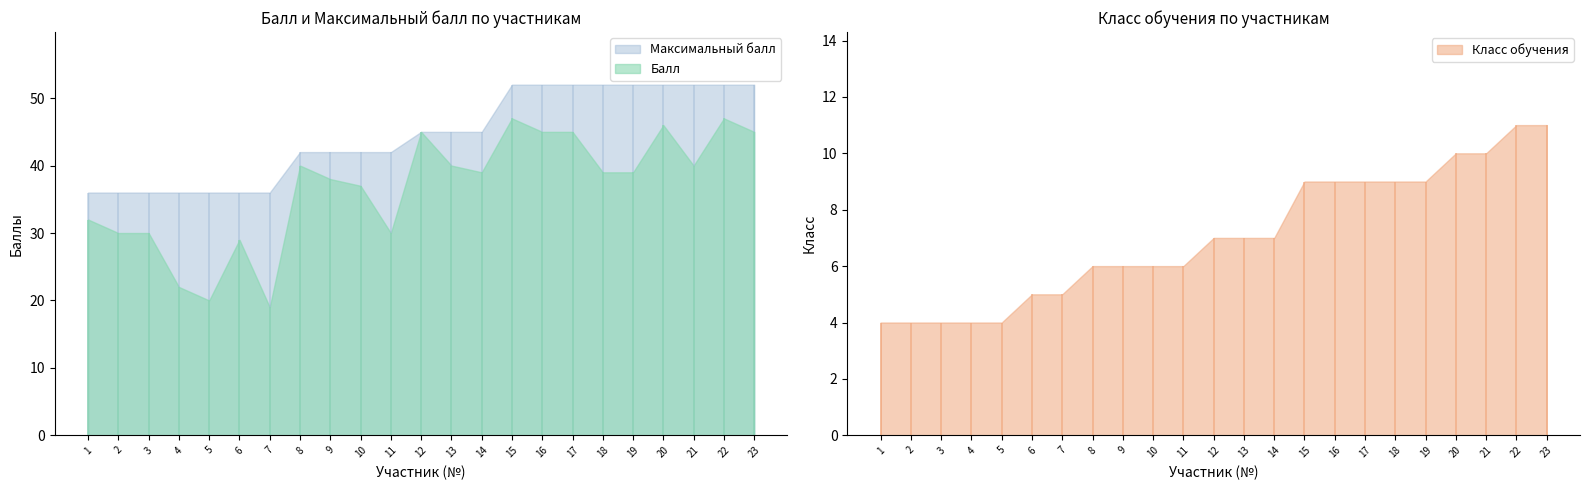

How many interior local peaks does the Балл series have?

6